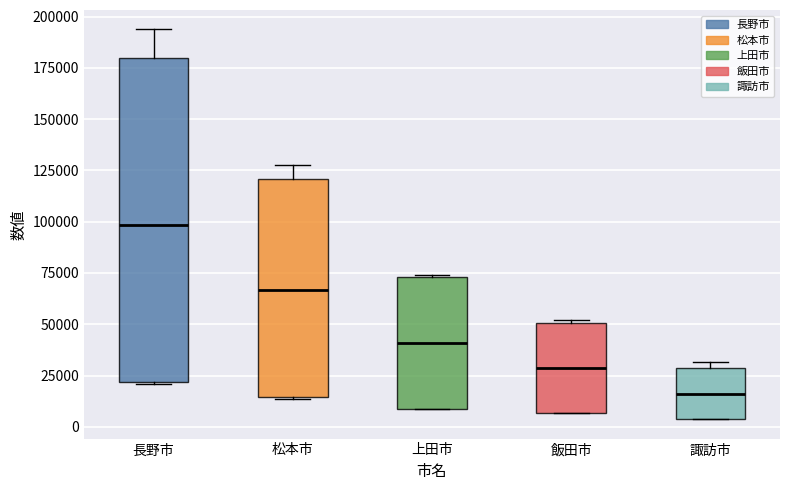

Comparing the boxes themselves (not the whiskers), which one is the tallest?

長野市